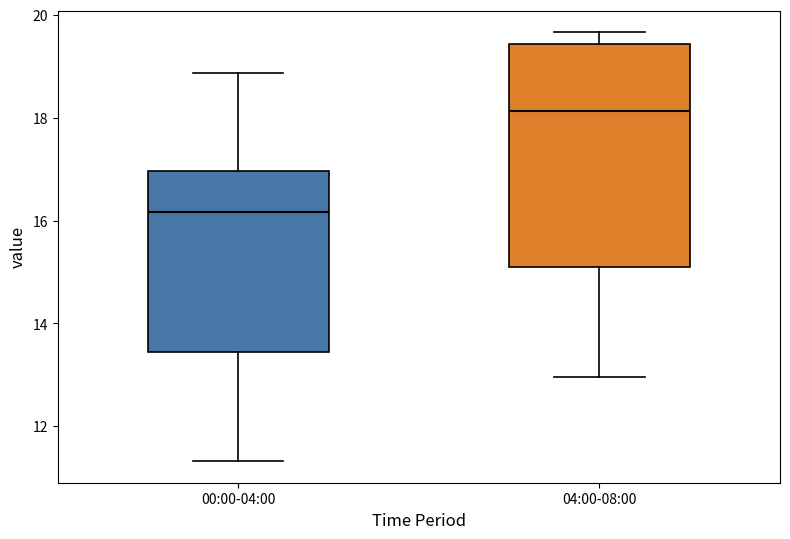

Where is the upper edge of the box for 04:00-08:00 on the y-axis? The values are not printed on the chart, so give them approximately, as read against the axis.

19.4